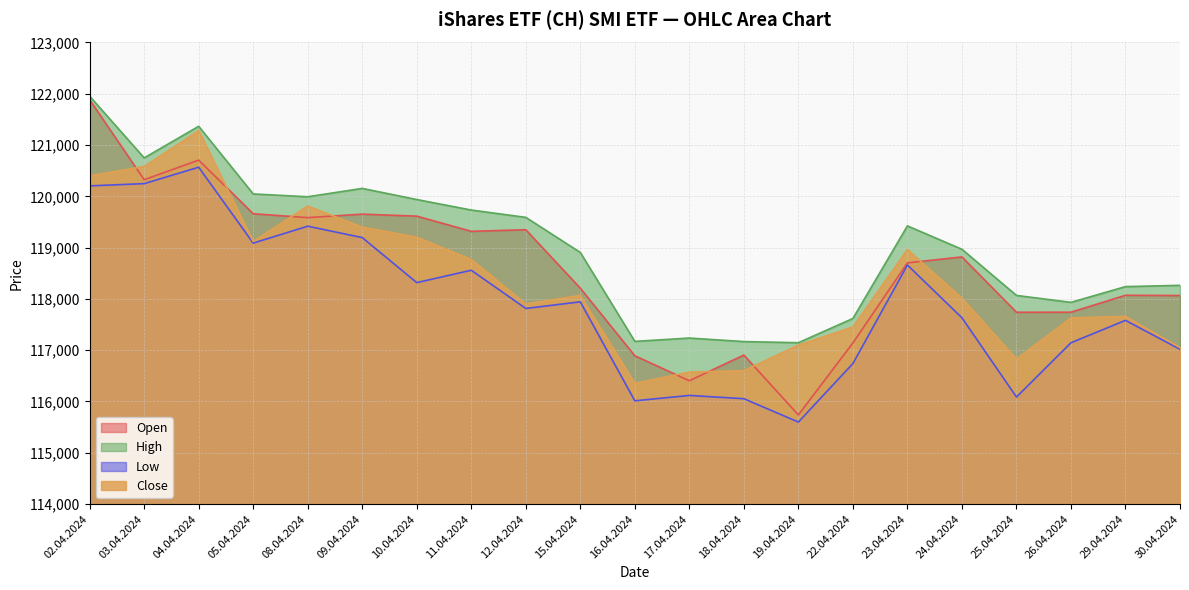

At which label is Close closest to 118819?

11.04.2024